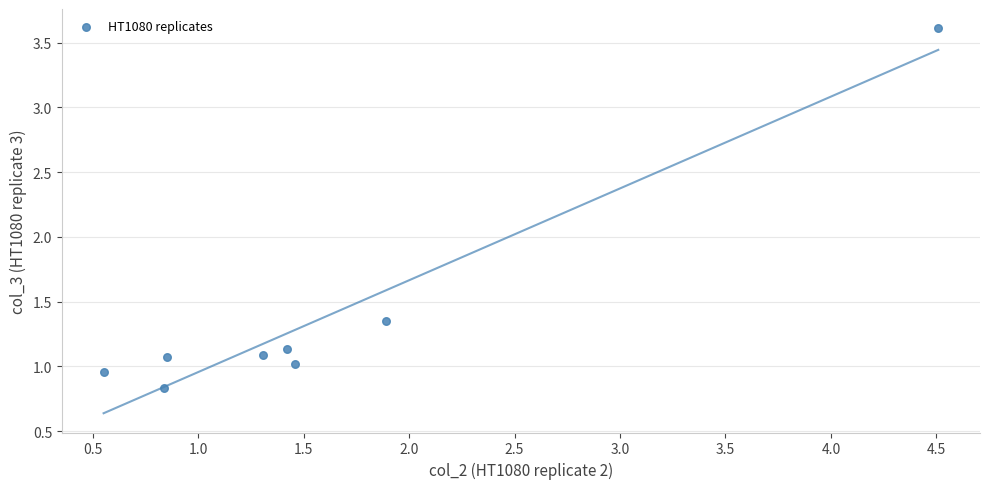

What is the average X value?

1.6